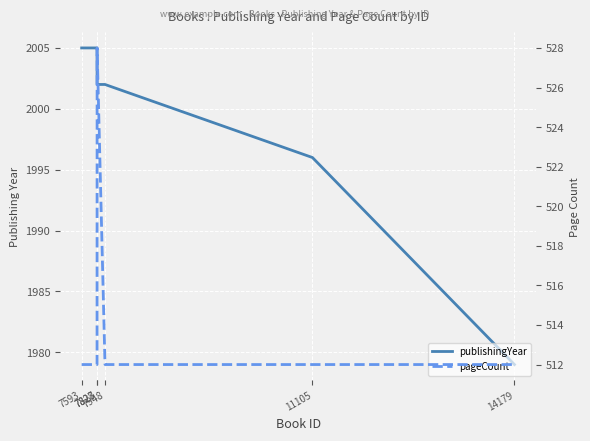

The publishingYear series shows 2002 at 7828. True or false?

True